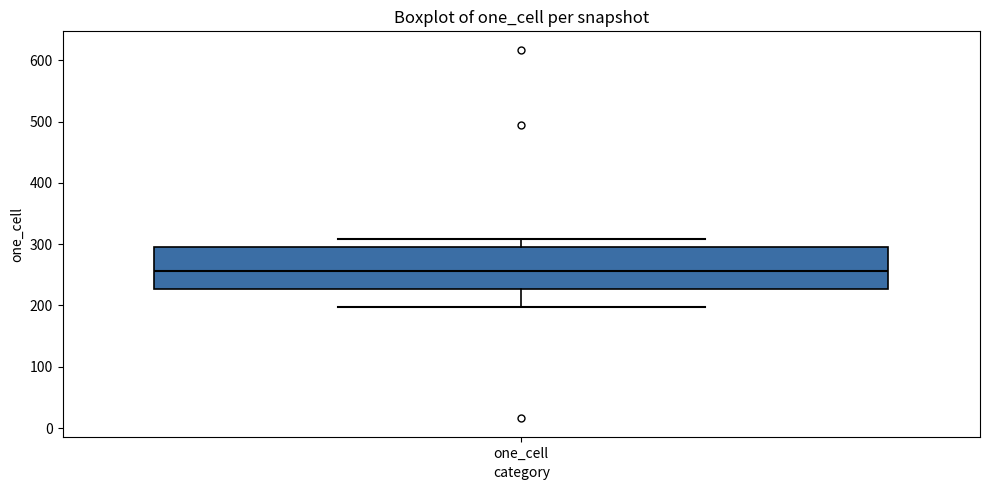

Transcribe this box plot: give where the median line is, the range the box spans, and where the two whiskers end, as read against the y-axis. The values are not printed on the chart, so give them approximately, as read against the axis.

median 260, box 230 to 300, whiskers 200 to 310